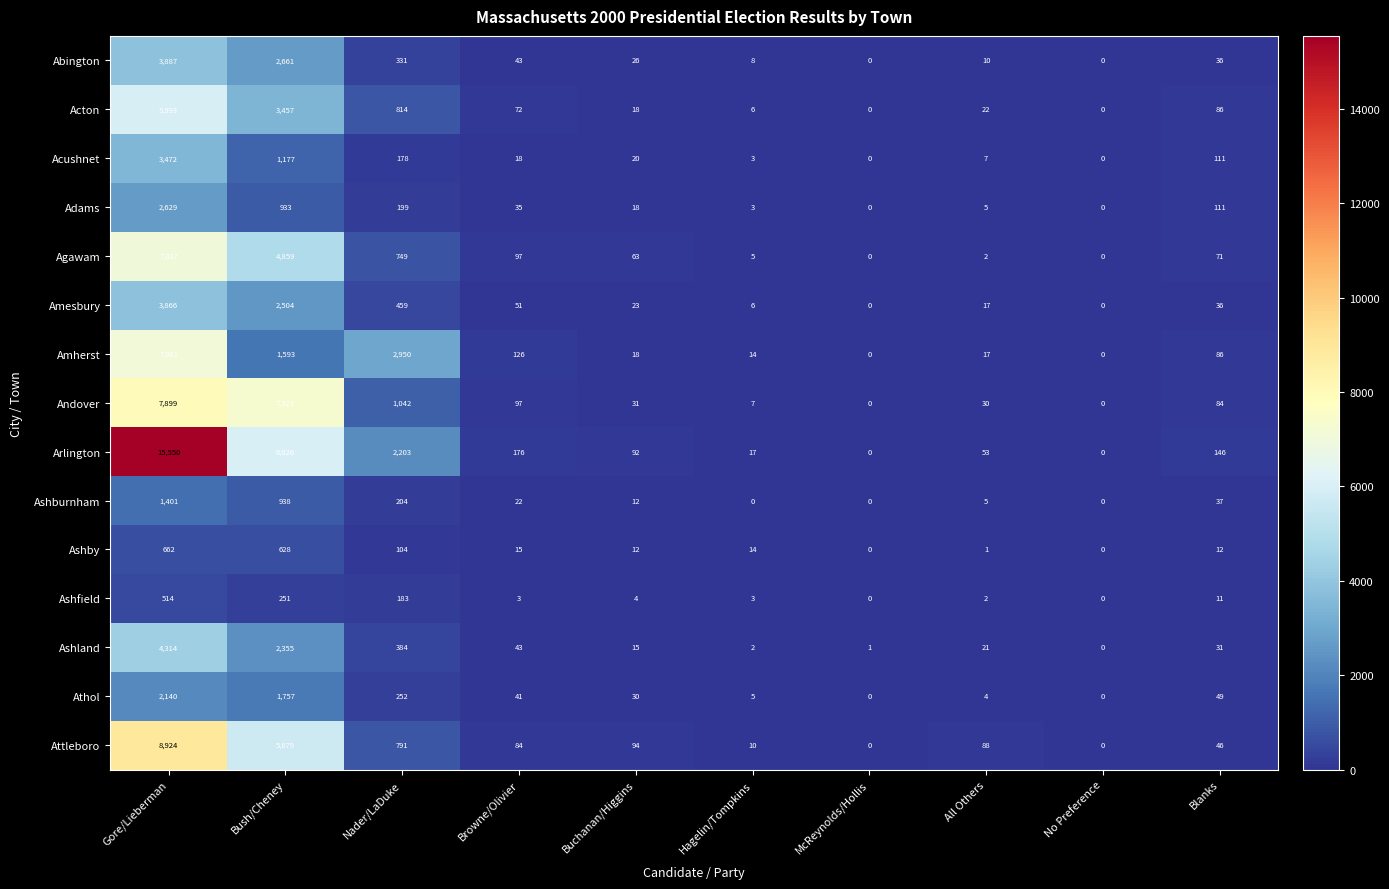

How many values in Adams are above zero?

8